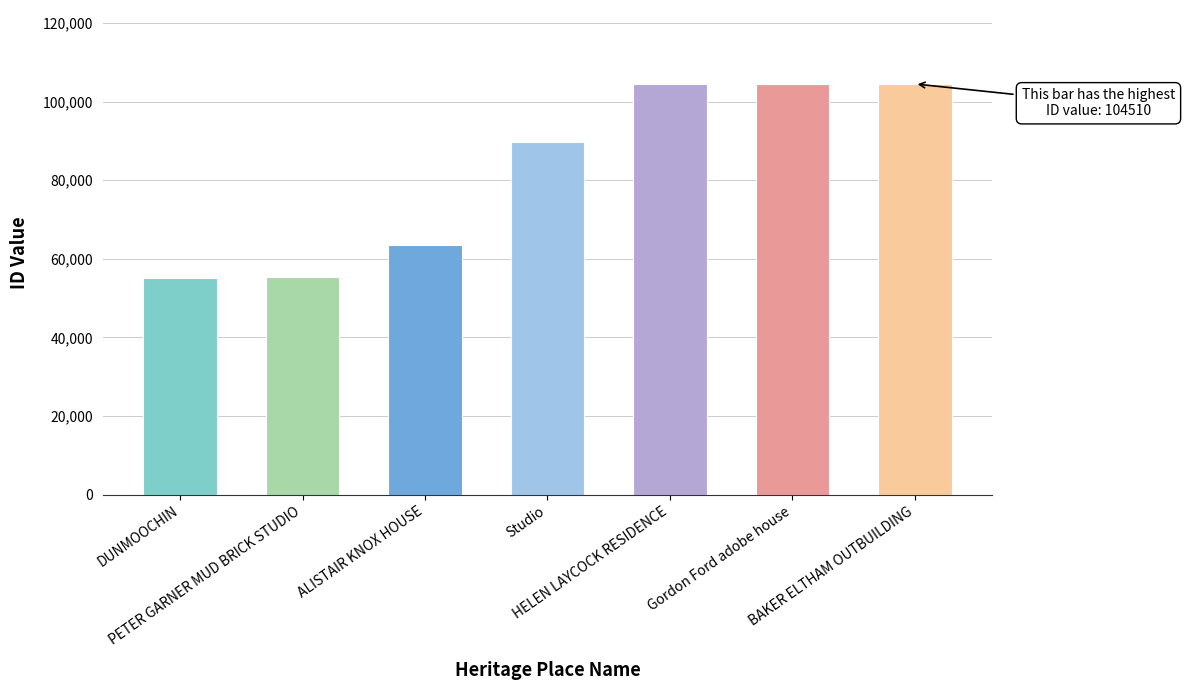

What is the difference between the second highest and minimum values?

49278